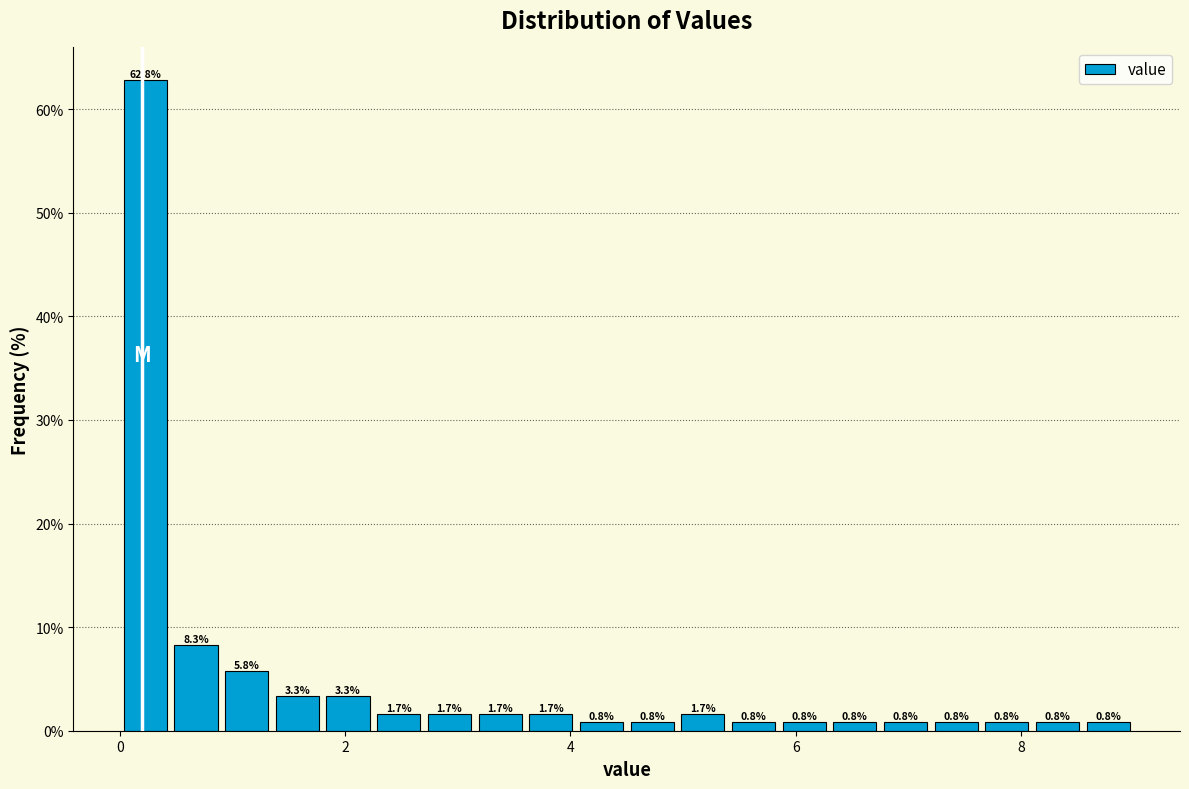

Around what value on the x-axis is the tallest bar? Give the approximate position of its centre, as read against the axis.

0.2